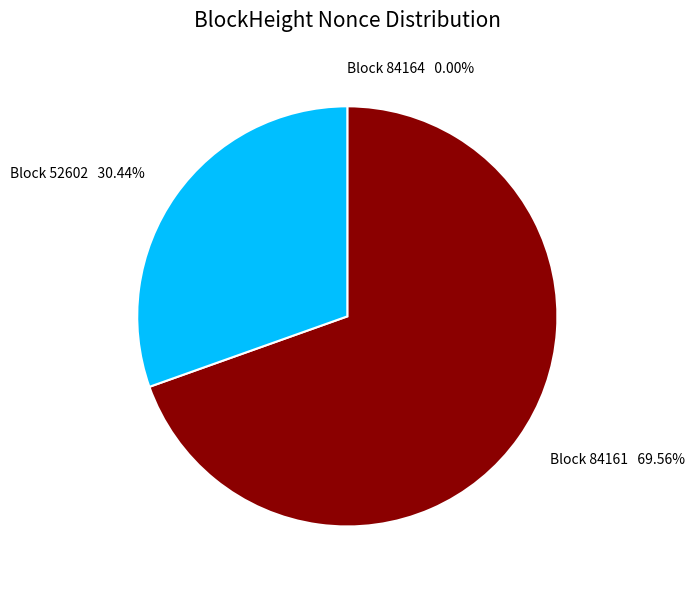

Is there any slice that represents more than half of the pie?

Yes